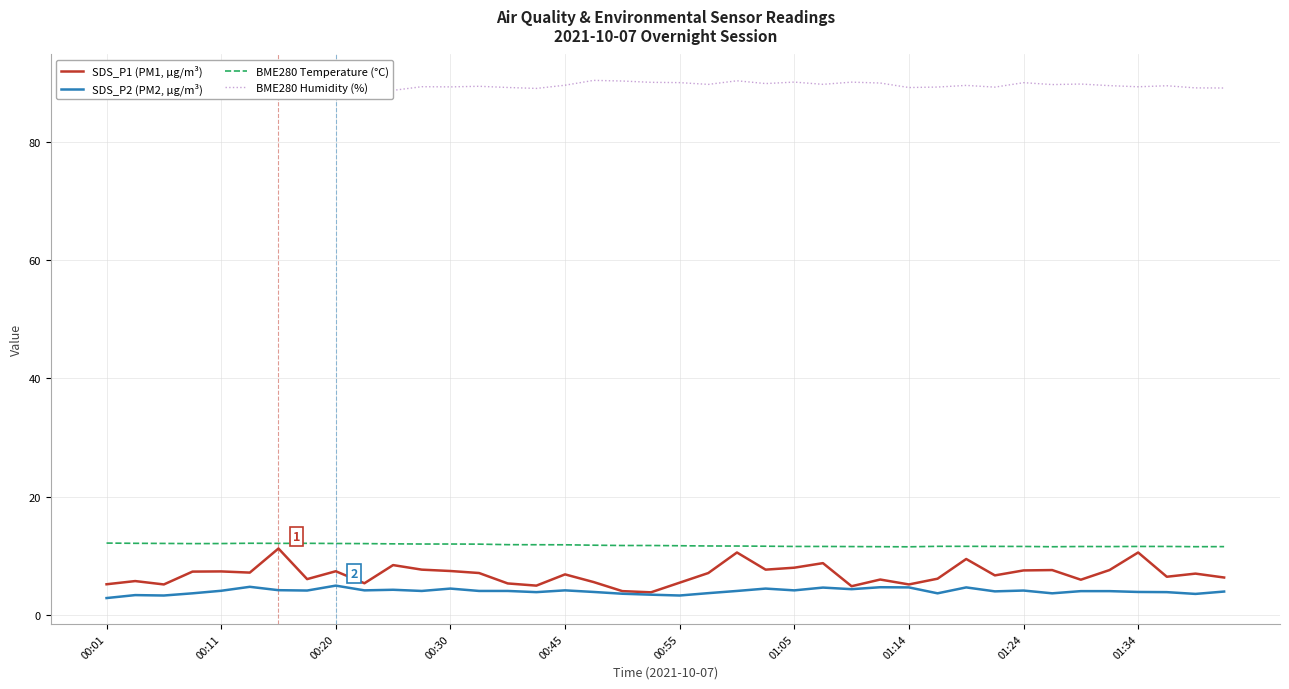

At how many categories does at least one series exceed 61?

40